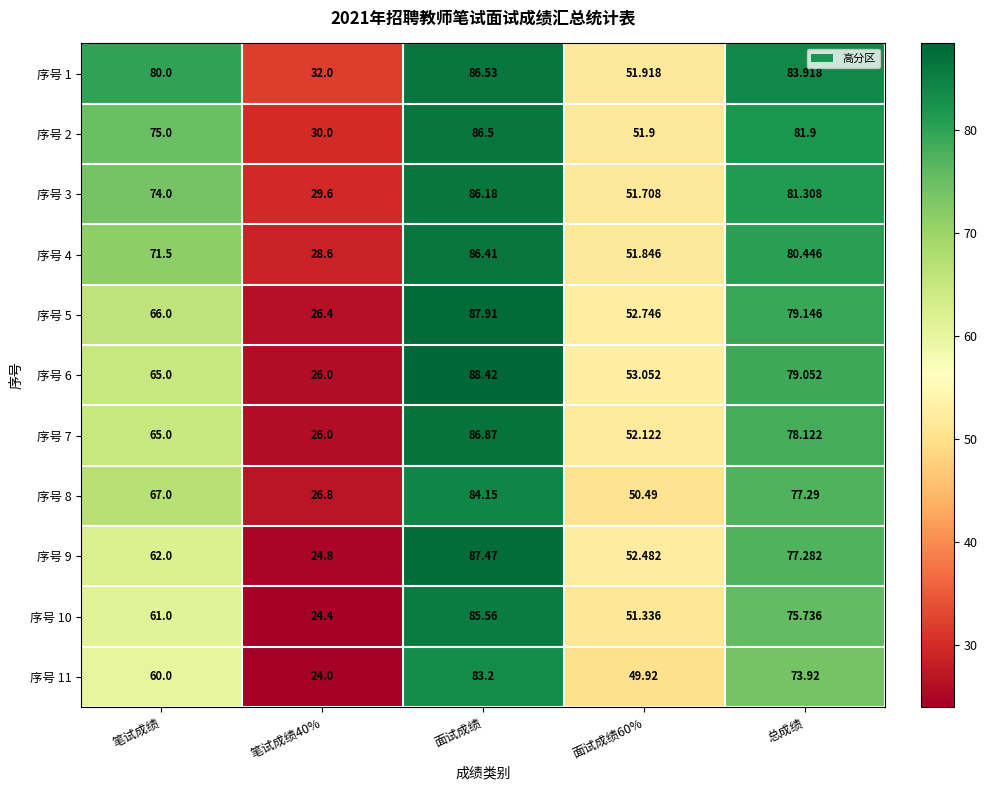

Which series changed the most between 笔试成绩 and 笔试成绩40%?

序号 1